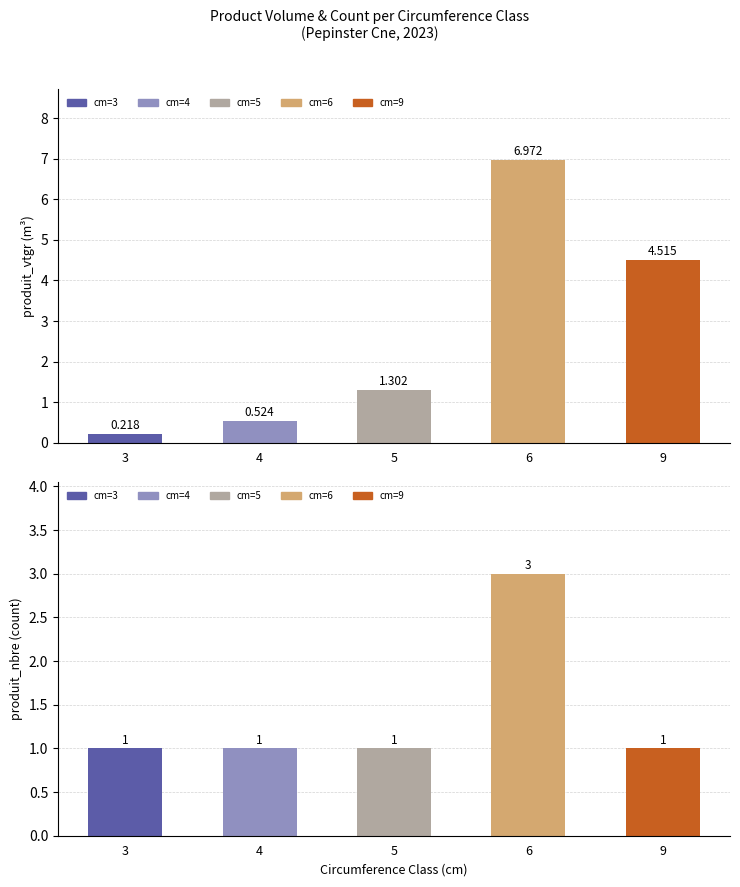

At which category does the chart reach its peak across all series?

6